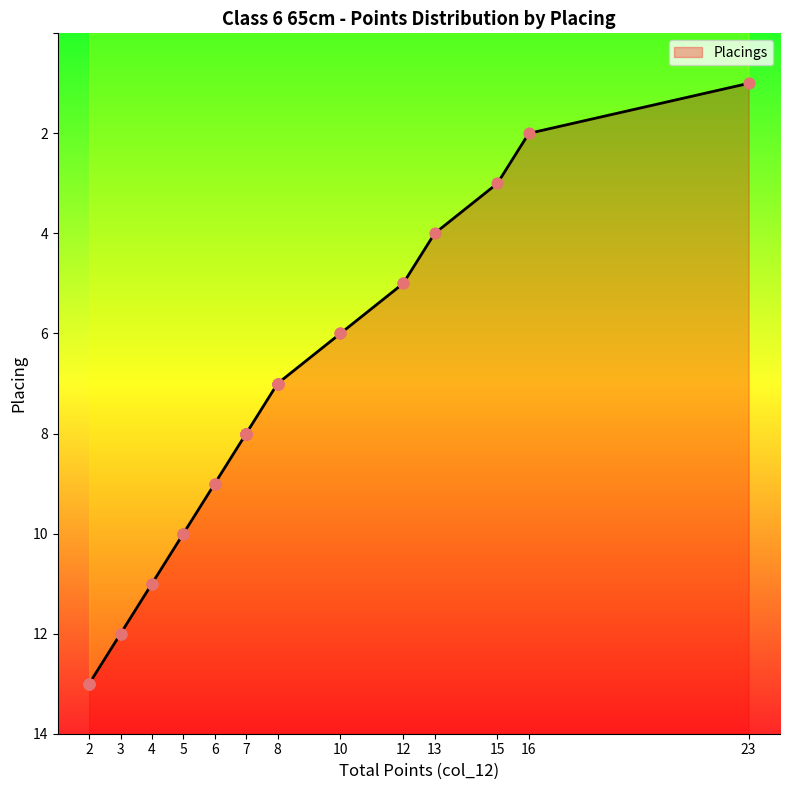

What is the change in value from 6 to 3?

+3